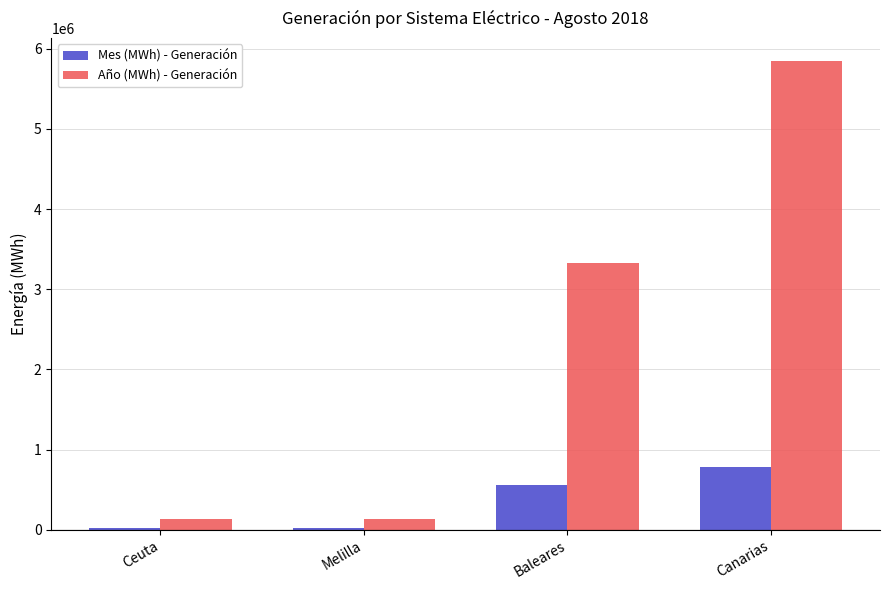

At which category is the sum across all series the highest?

Canarias